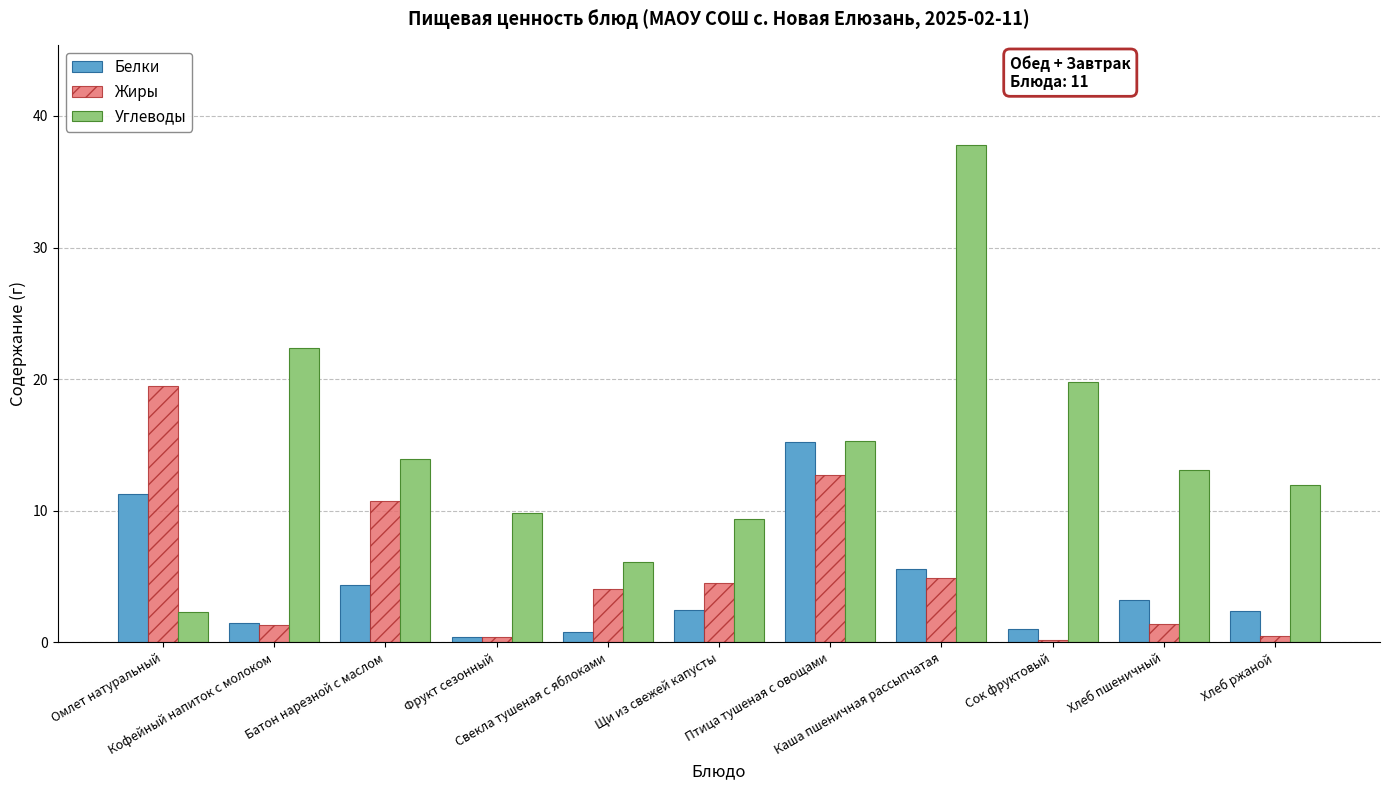

Rank the series at Хлеб ржаной from highest to lowest value.

Углеводы, Белки, Жиры